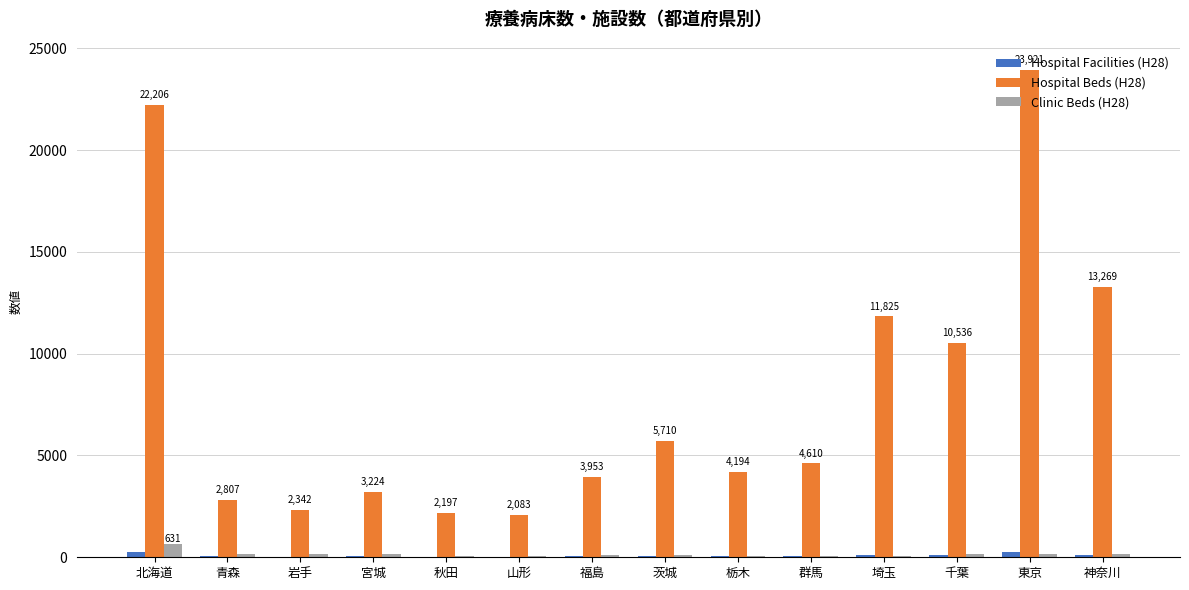

At which category does the chart reach its peak across all series?

東京